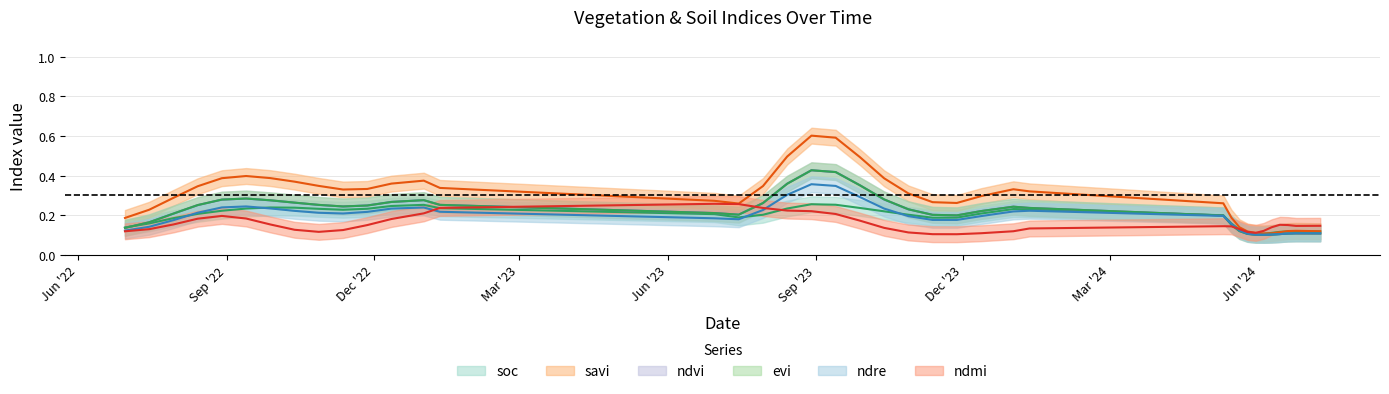

Read the ndvi value at 28-09-2022.

0.3